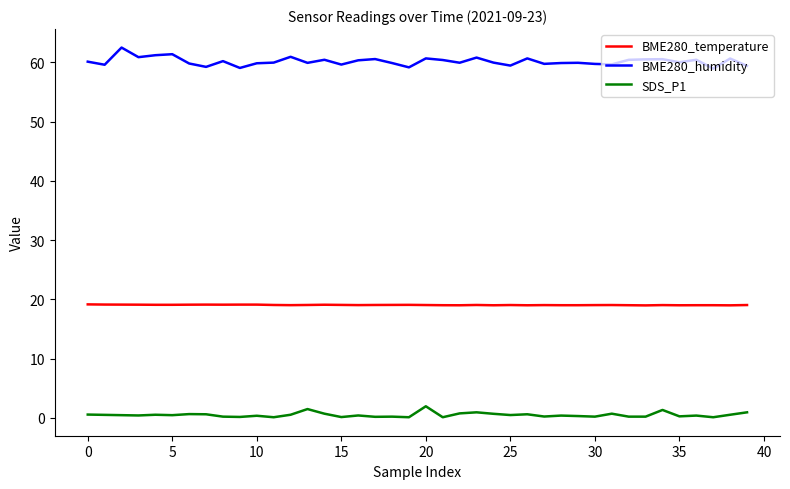

How many distinct data groups are displayed?

3